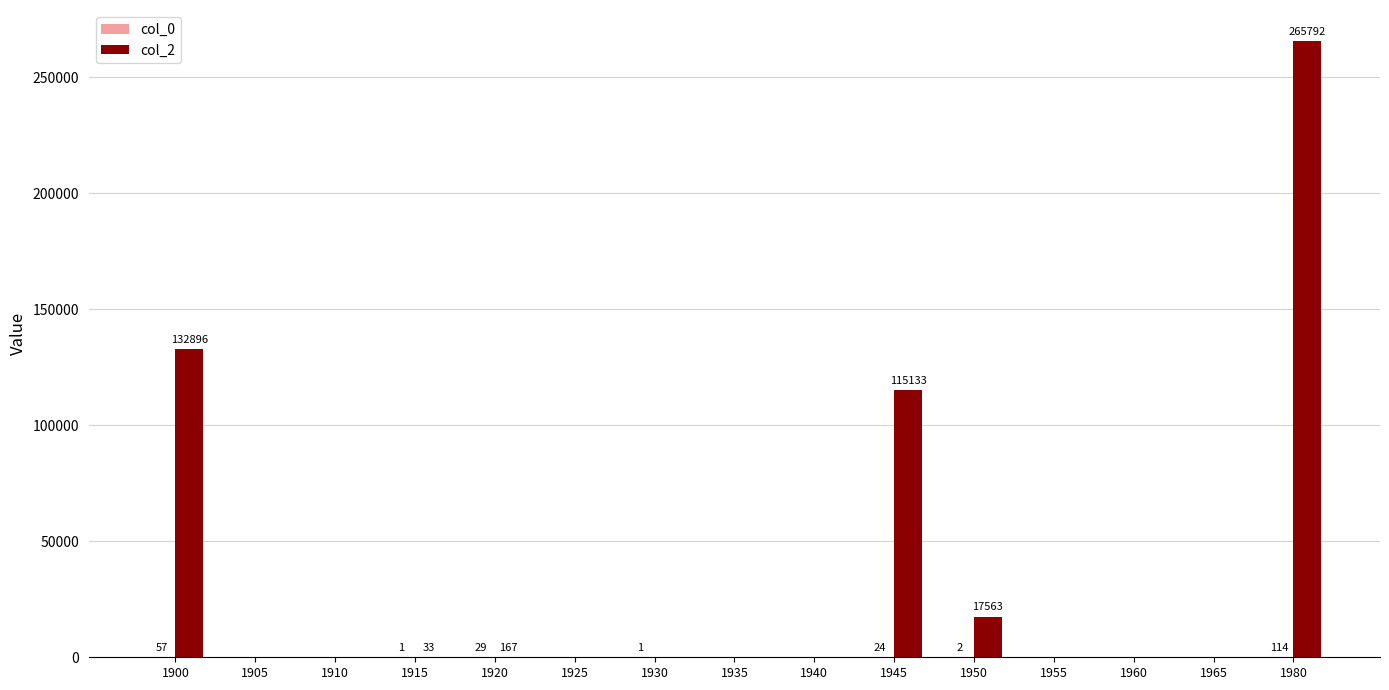

Which series has the largest total across all categories?

col_2